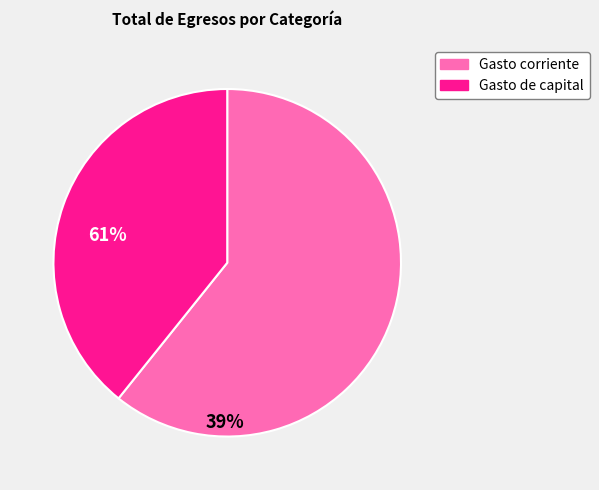

Is it true that Gasto de capital is 50% of the pie?

False